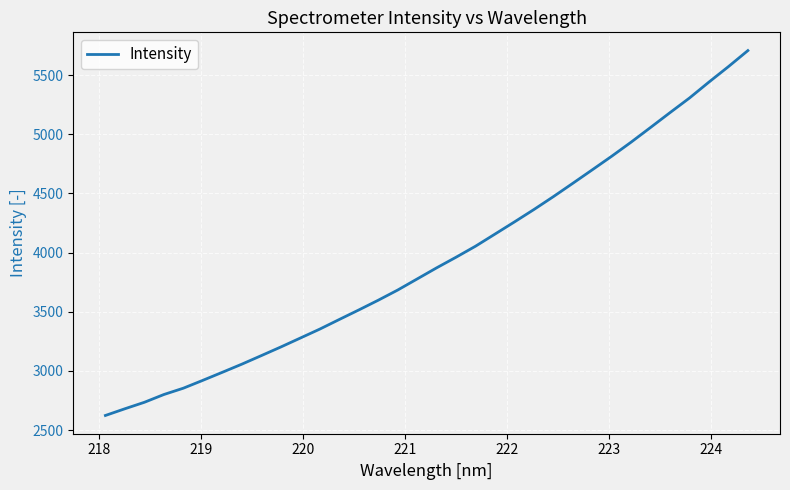

What is the smallest value displayed?

2623.3